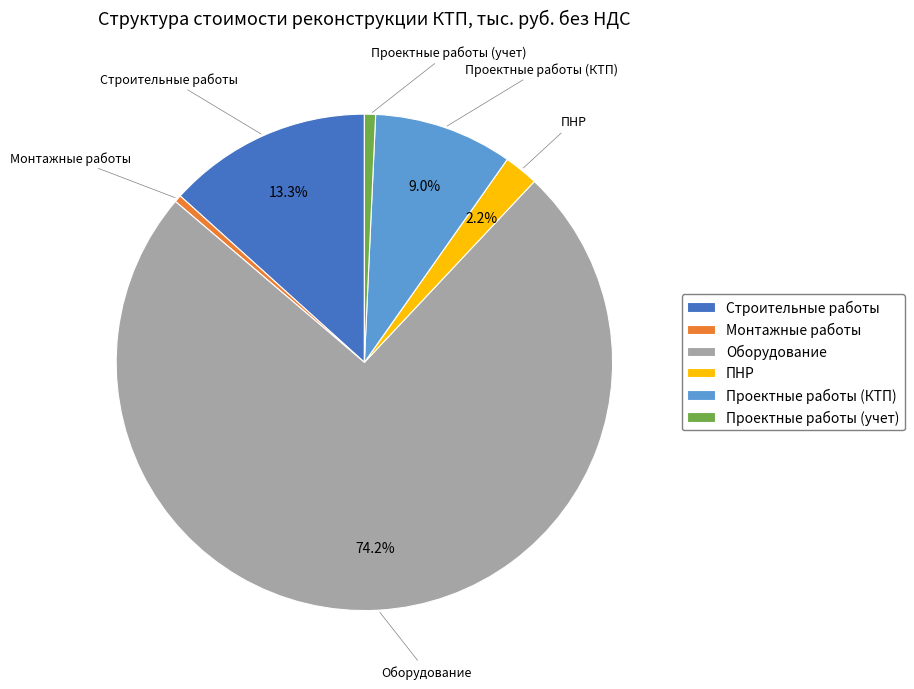

True or false: Оборудование accounts for 74% of the total.

True